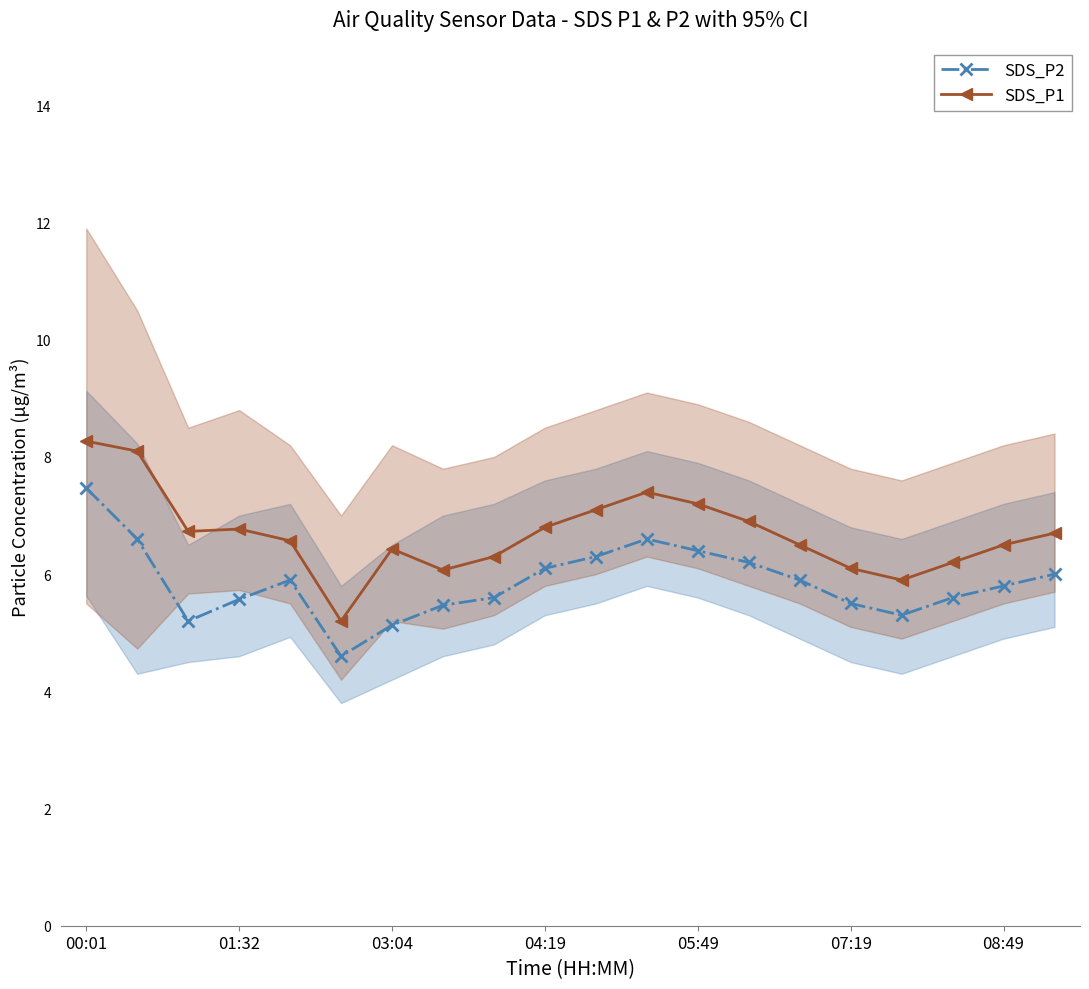

True or false: SDS_P2 and SDS_P1 intersect in this chart.

False